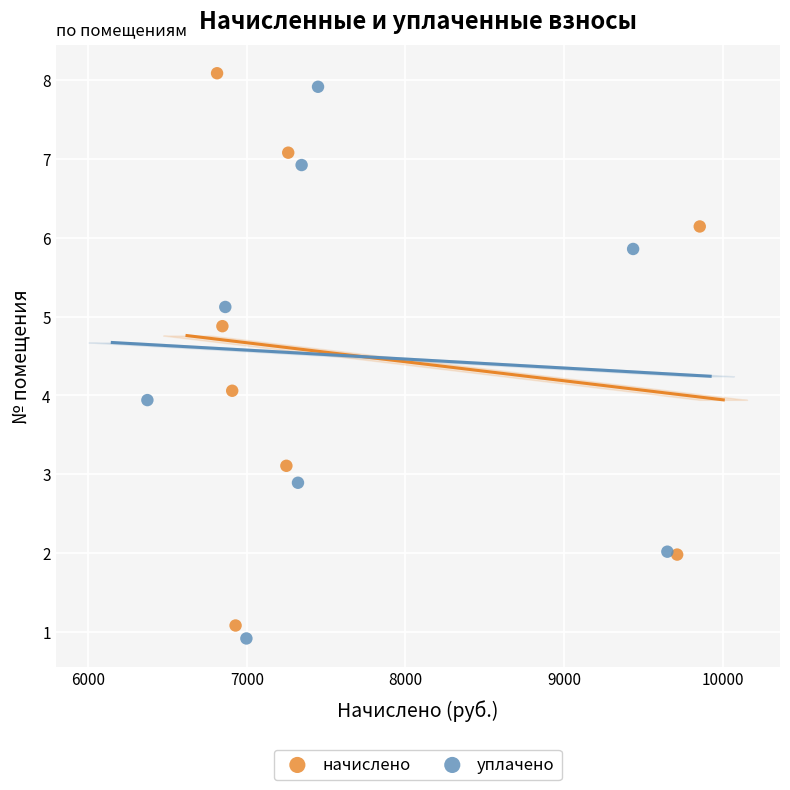

Which series has the widest spread of Y values?

начислено